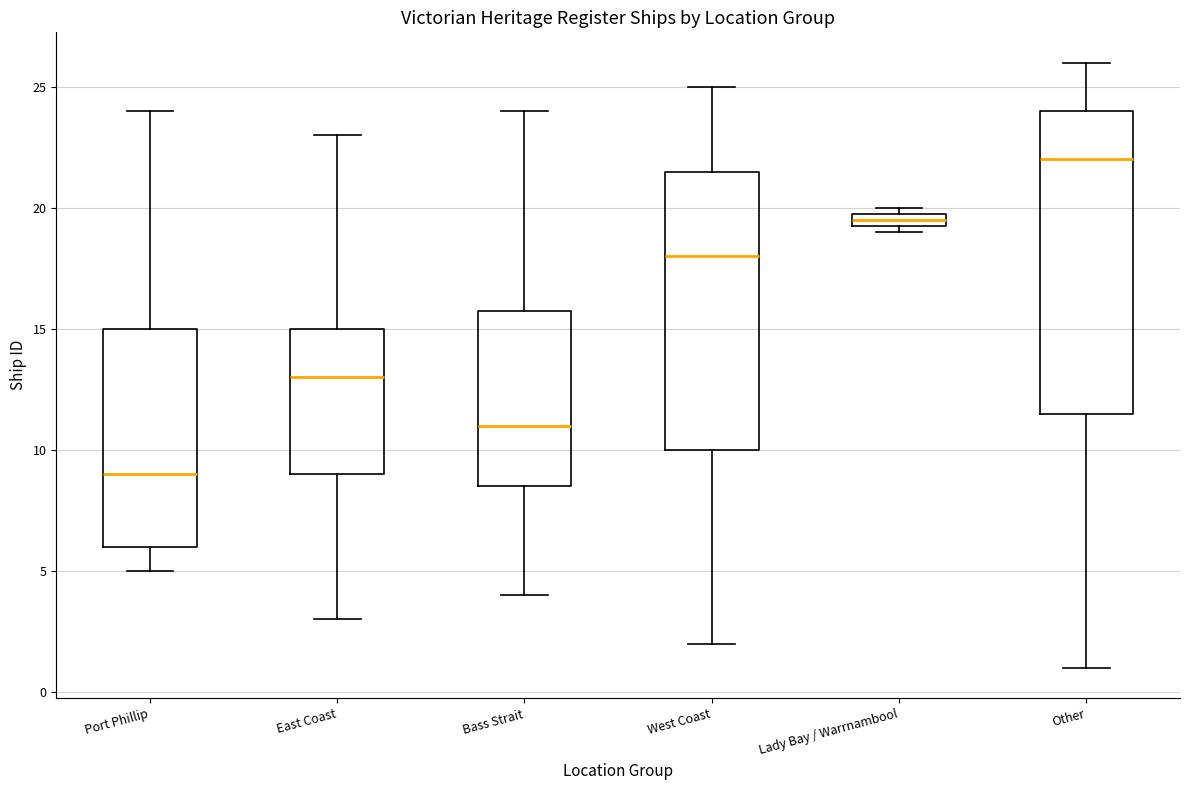

Which box is the tallest, from its lower edge to its upper edge?

Other